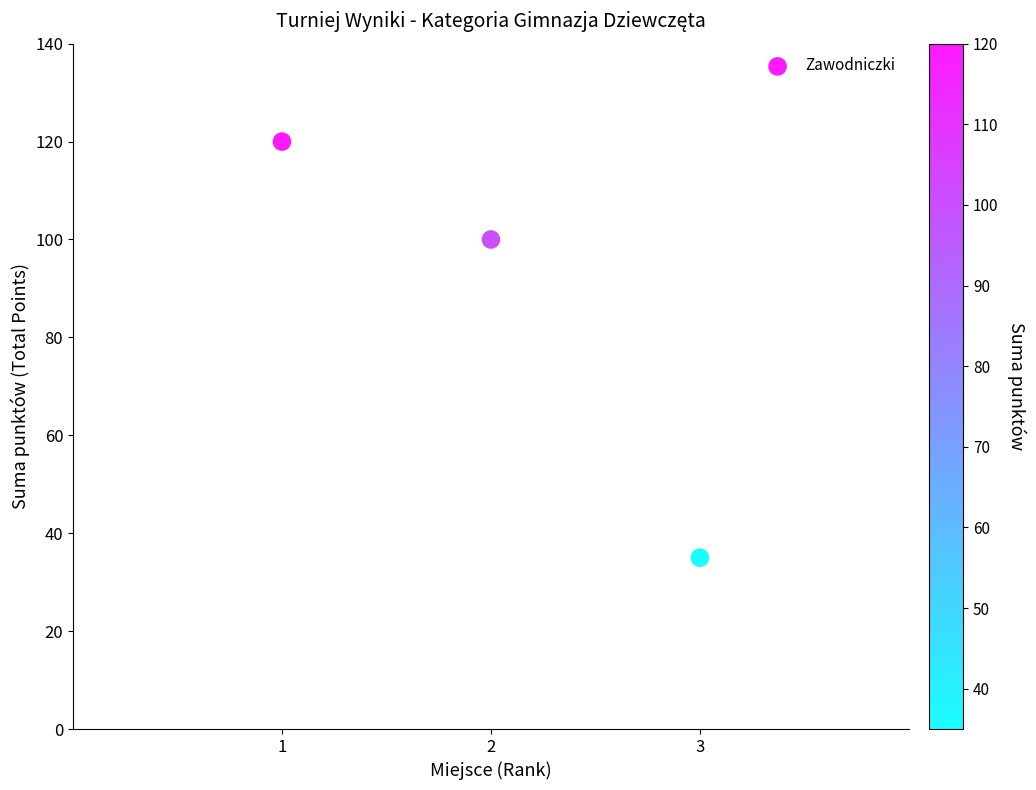

What Y value in the scatter plot is closest to 77?

100